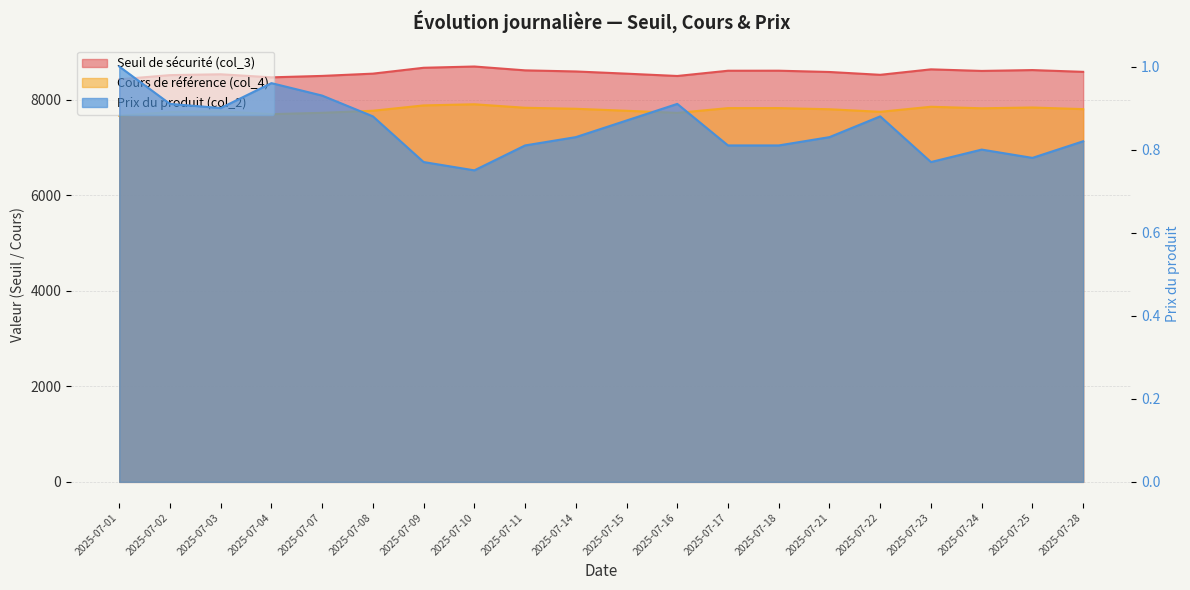

At 2025-07-04, list the series in order from smallest to largest.

Prix du produit (col_2), Cours de référence (col_4), Seuil de sécurité (col_3)